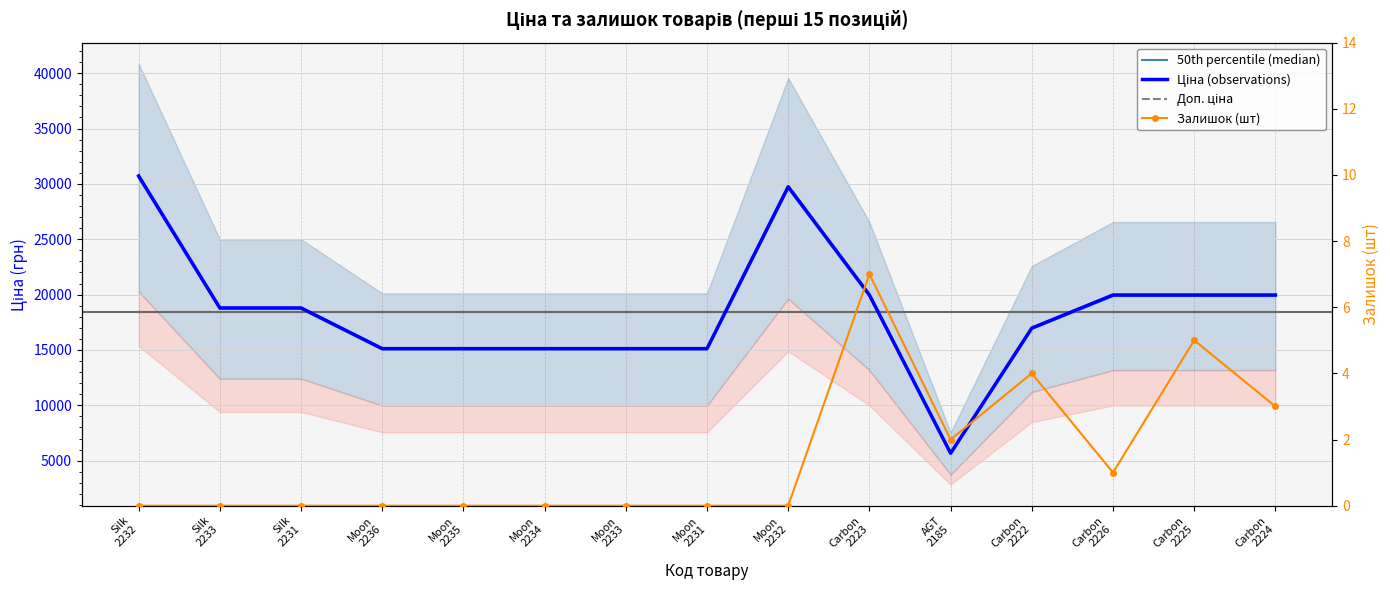

What is the difference between the maximum and minimum values in the Доп. ціна series?

25043.3